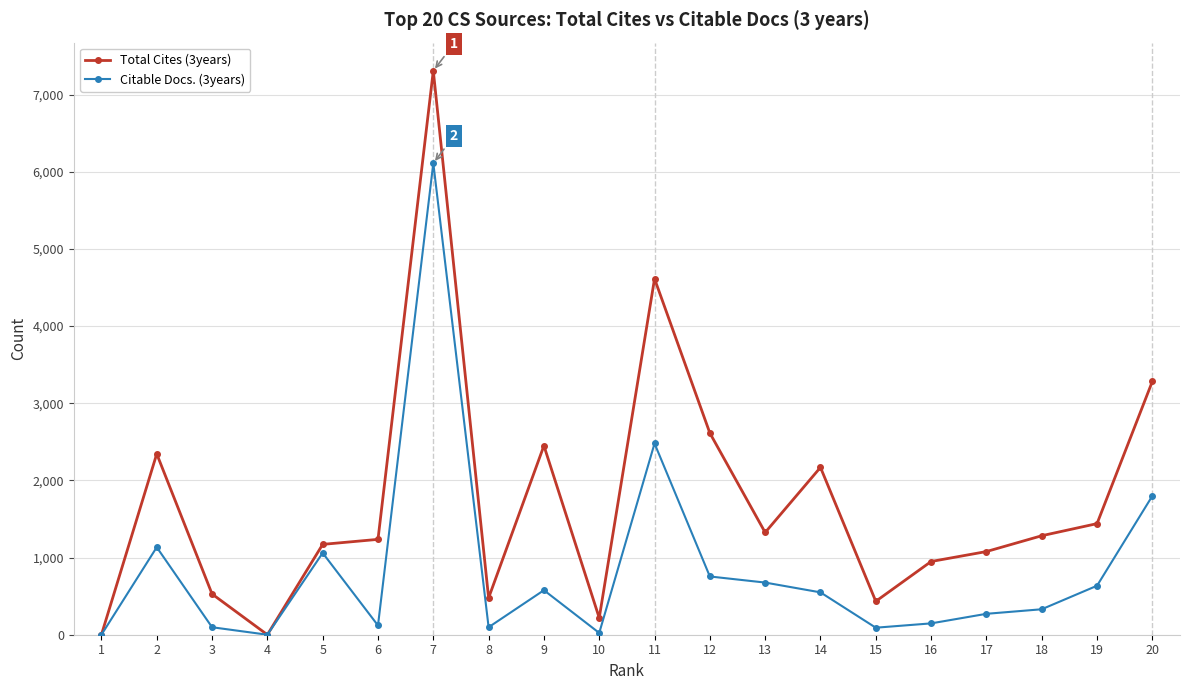

Which series has the widest spread of values?

Total Cites (3years)